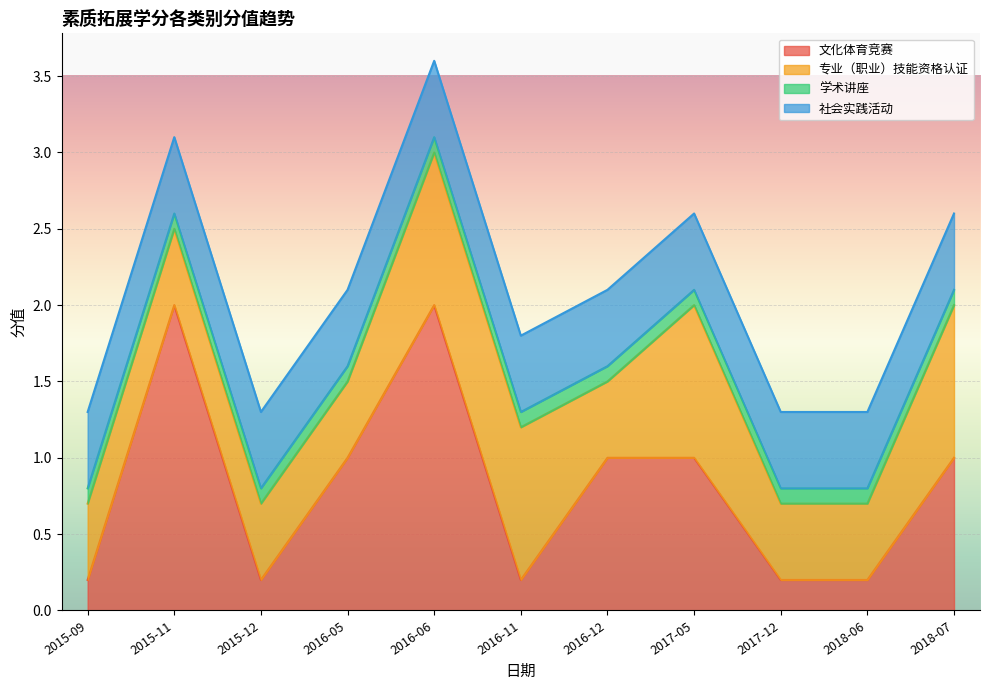

What is the sum of the 专业（职业）技能资格认证 values at 2018-07 and 2015-09?

1.5